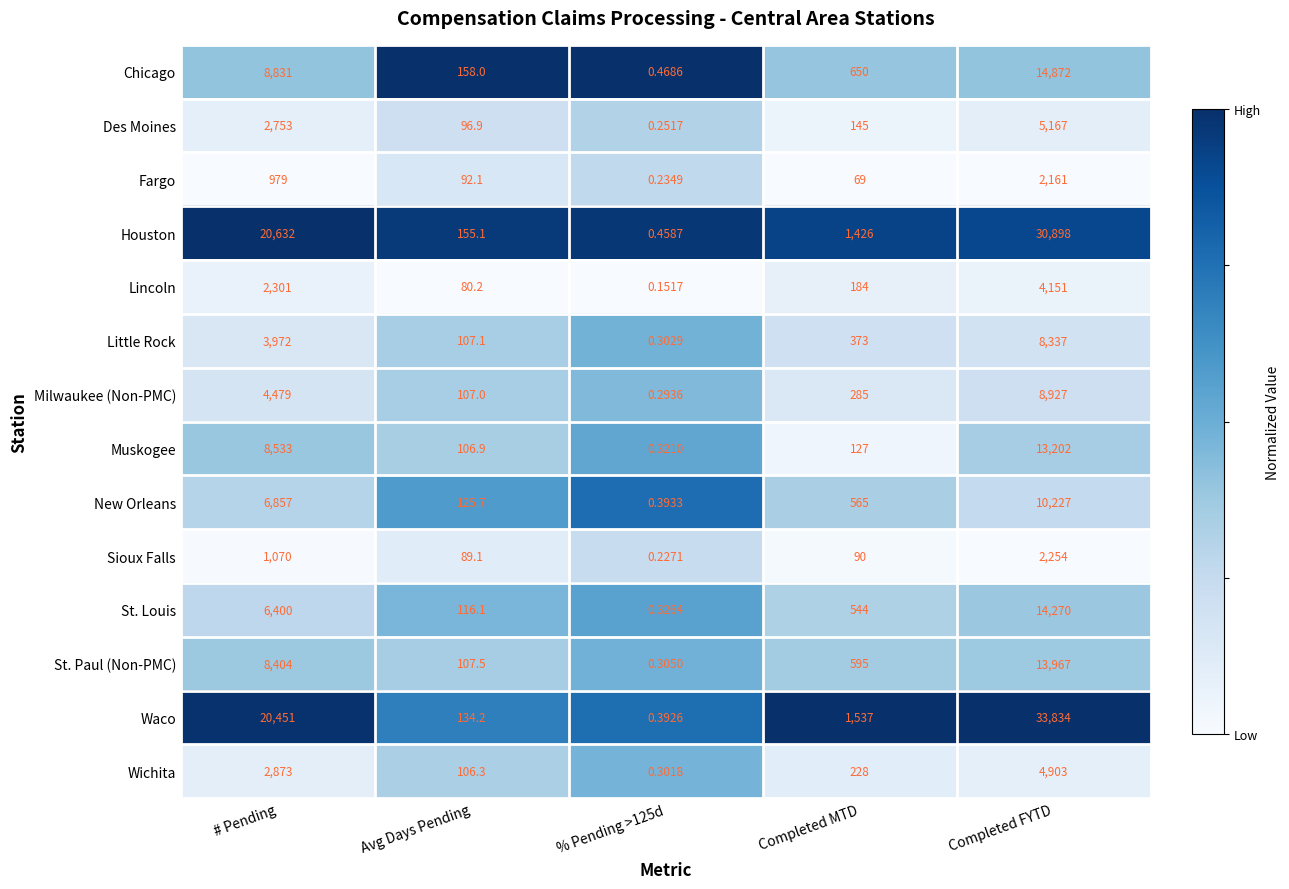

Is the value of Fargo at Completed MTD greater than the value of Muskogee at Completed FYTD?

No